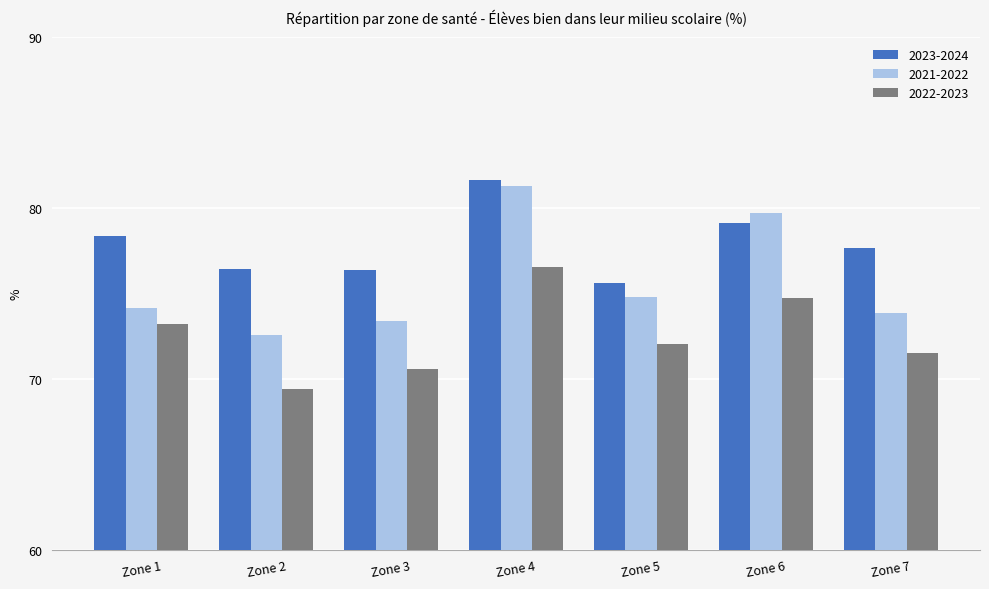

True or false: 2021-2022 has a value of 120.7 at Zone 5.

False